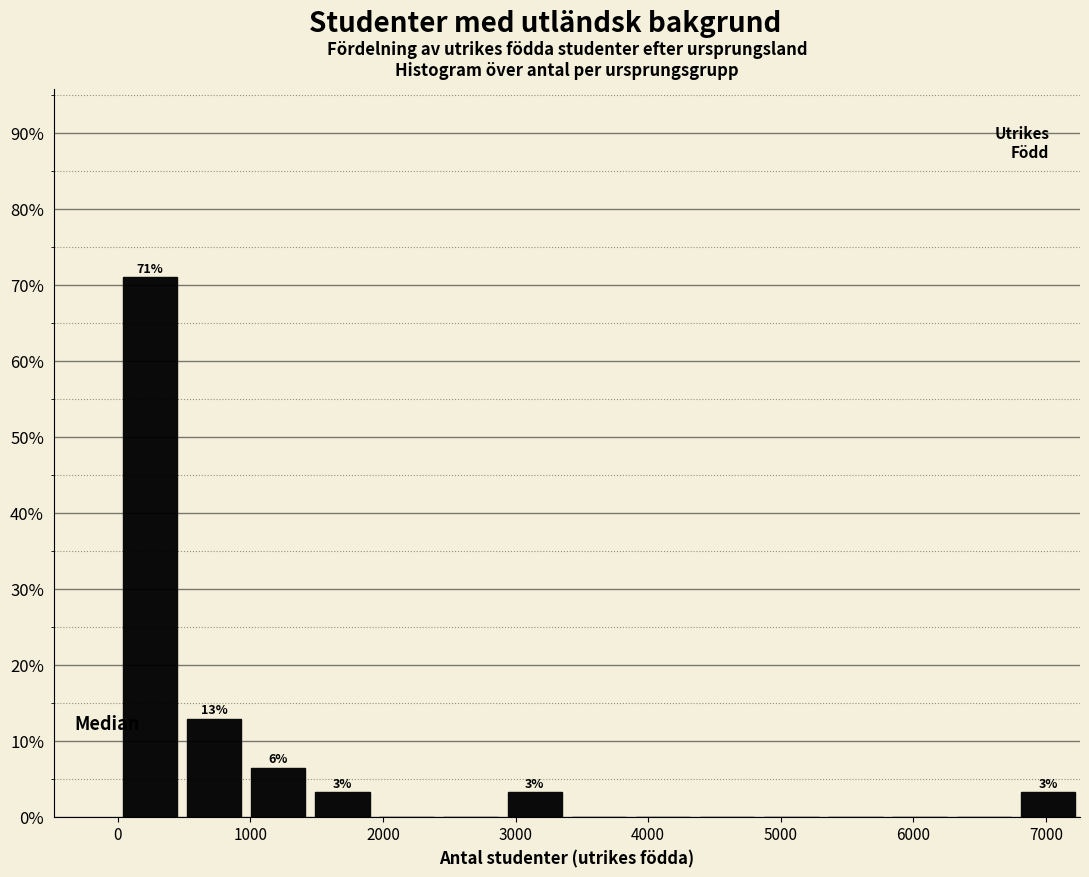

Which range on the x-axis has the tallest bar?

0 to 500